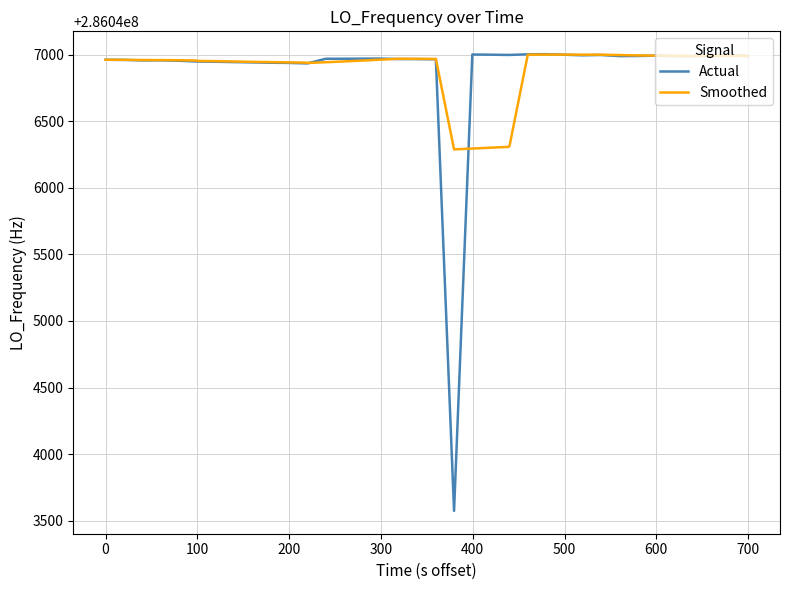

Which series has the largest range (max minus min)?

Actual